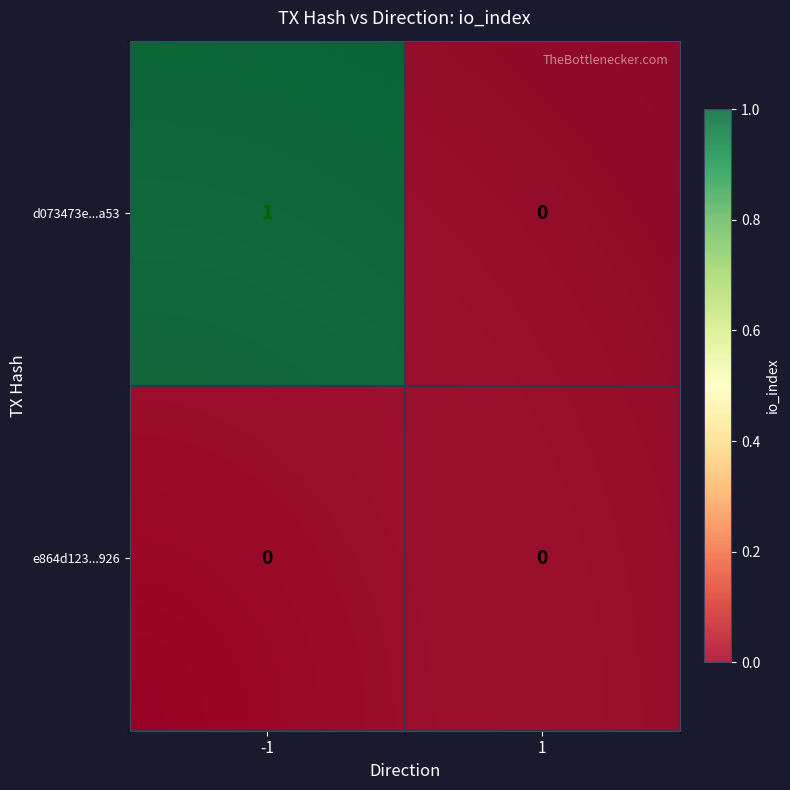

Which series has the largest range (max minus min)?

d073473e9b3cfe381ccfecc9f9ad0f28c2e2a53